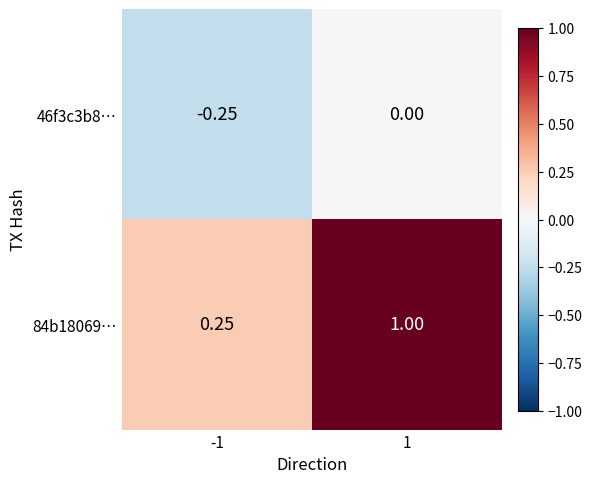

Which series has the largest total across all categories?

84b18069…